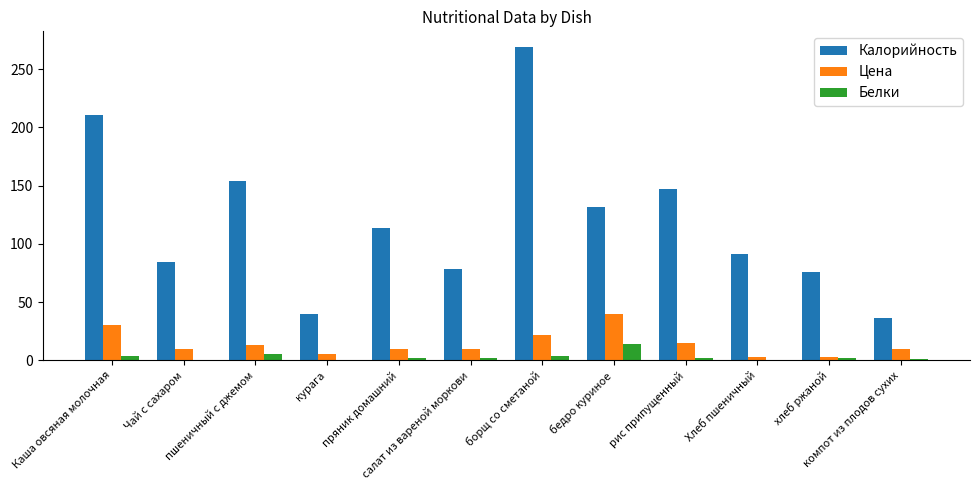

Which series has the largest total across all categories?

Калорийность